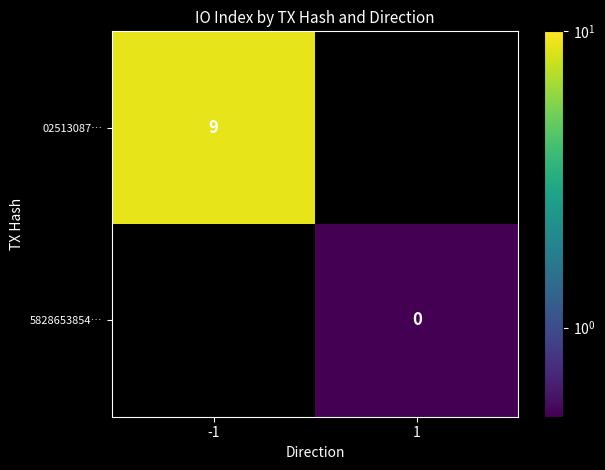

The 02513087… series shows 9 at -1. True or false?

True